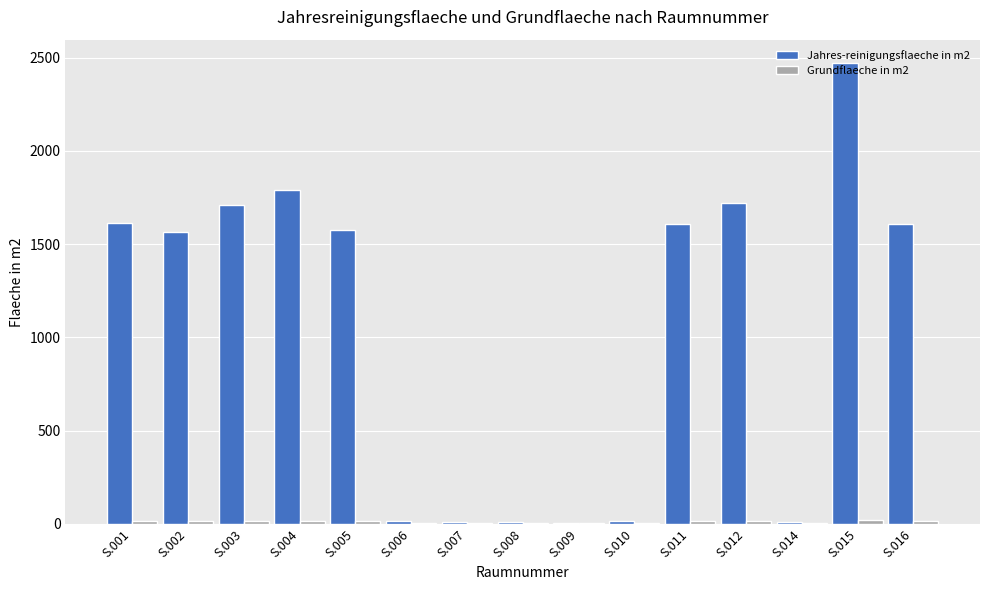

What is the sum of all Jahres-reinigungsflaeche in m2 values?

15741.7